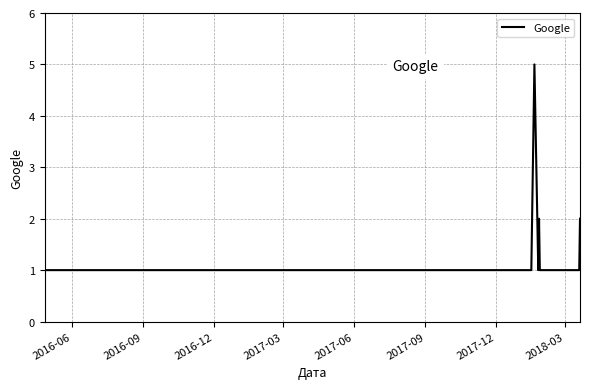

Does the chart display data point markers on the line(s)?

No